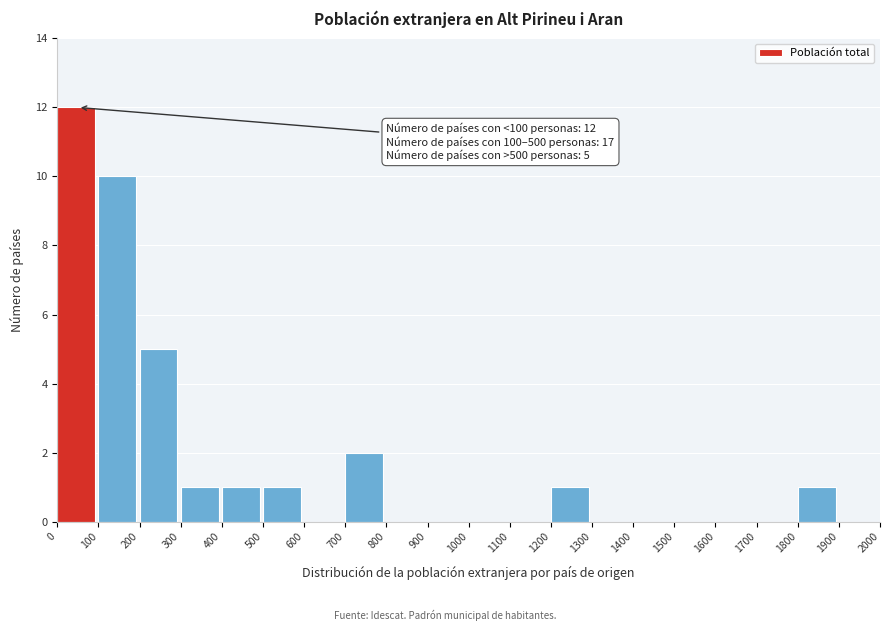

Which range on the x-axis has the tallest bar?

0 to 100